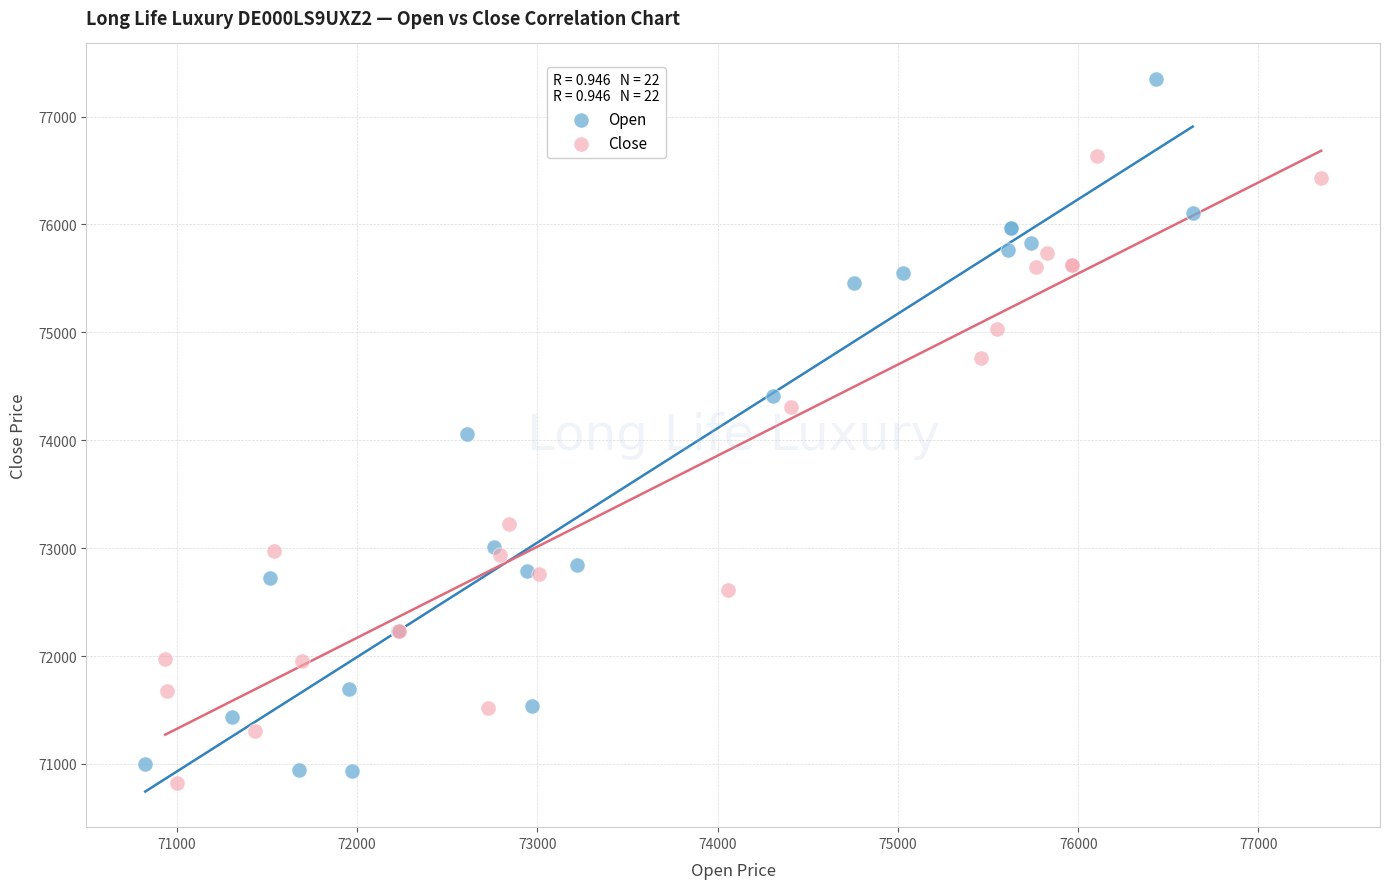

Which series contains the lowest Y value?

Close